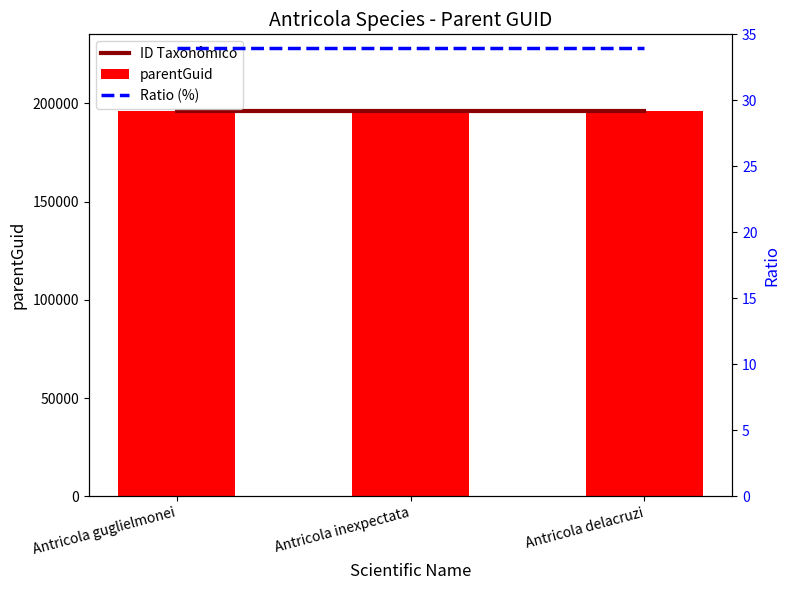

The value of parentGuid at Antricola inexpectata is 195959. True or false?

True